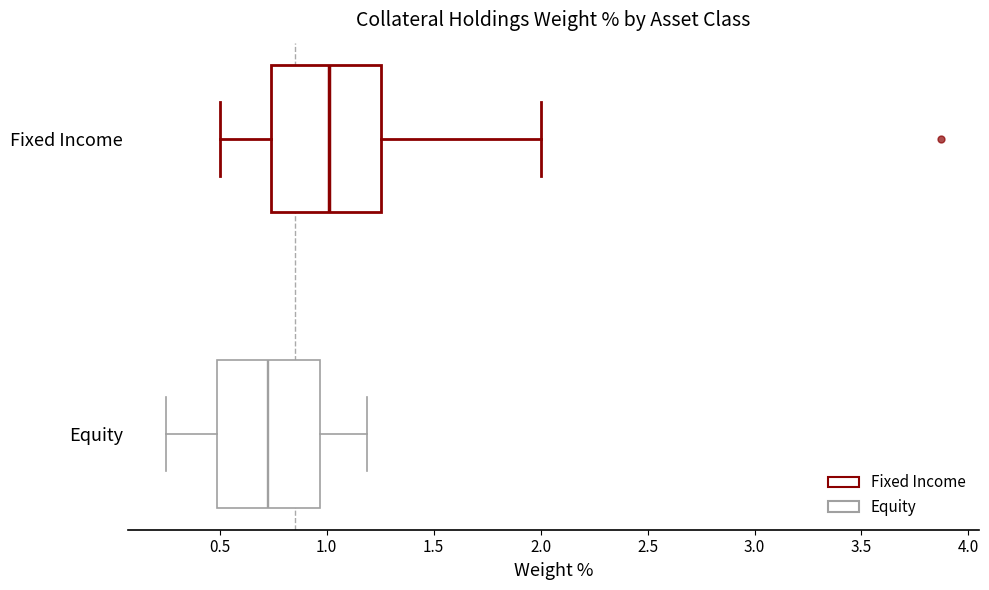

Which box has the furthest to the left median line?

Equity